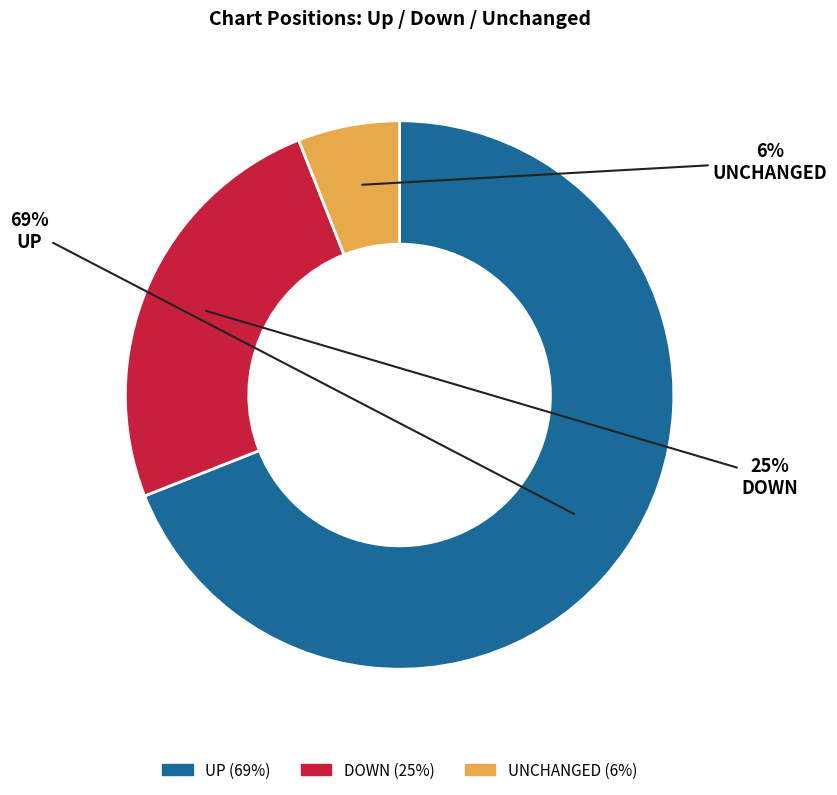

To the nearest percent, what is the average slice percentage?

33%